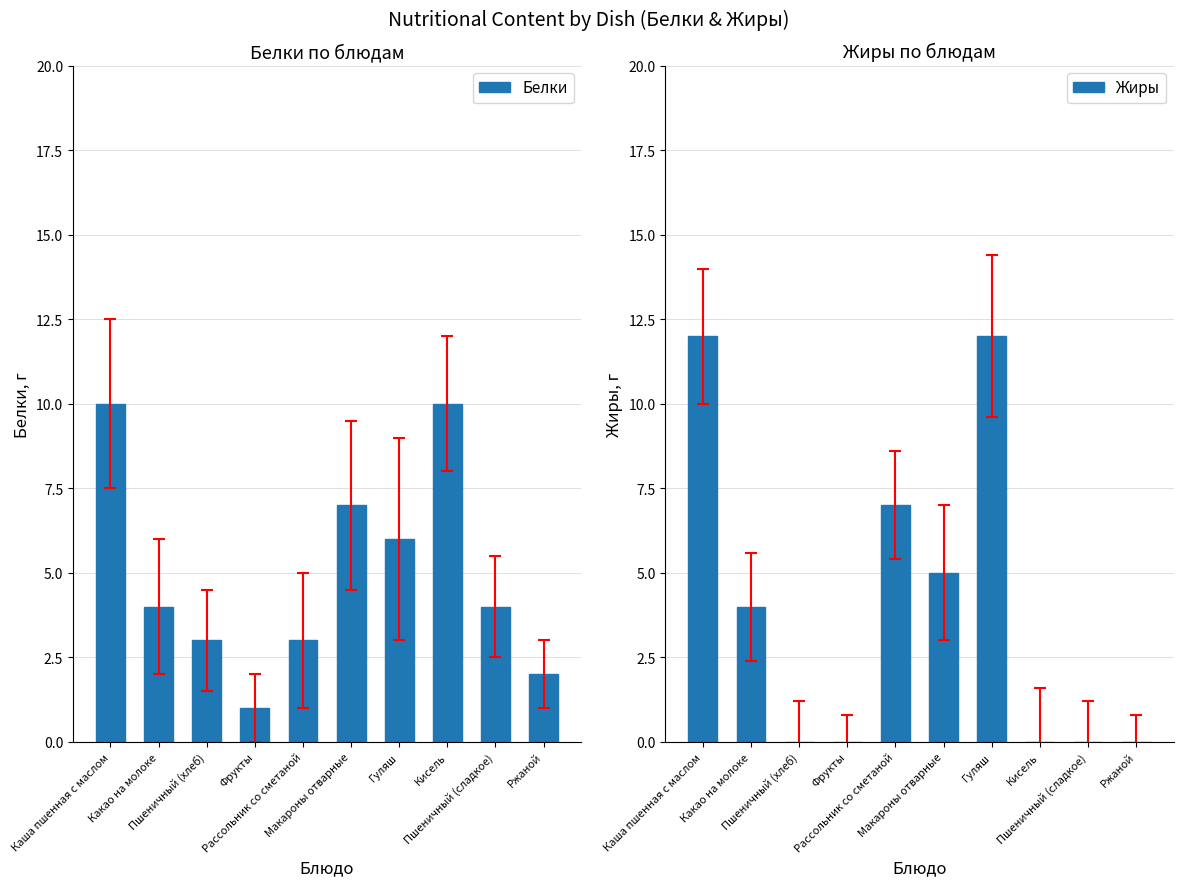

Where is Жиры nearest to the value 6?

Рассольник со сметаной